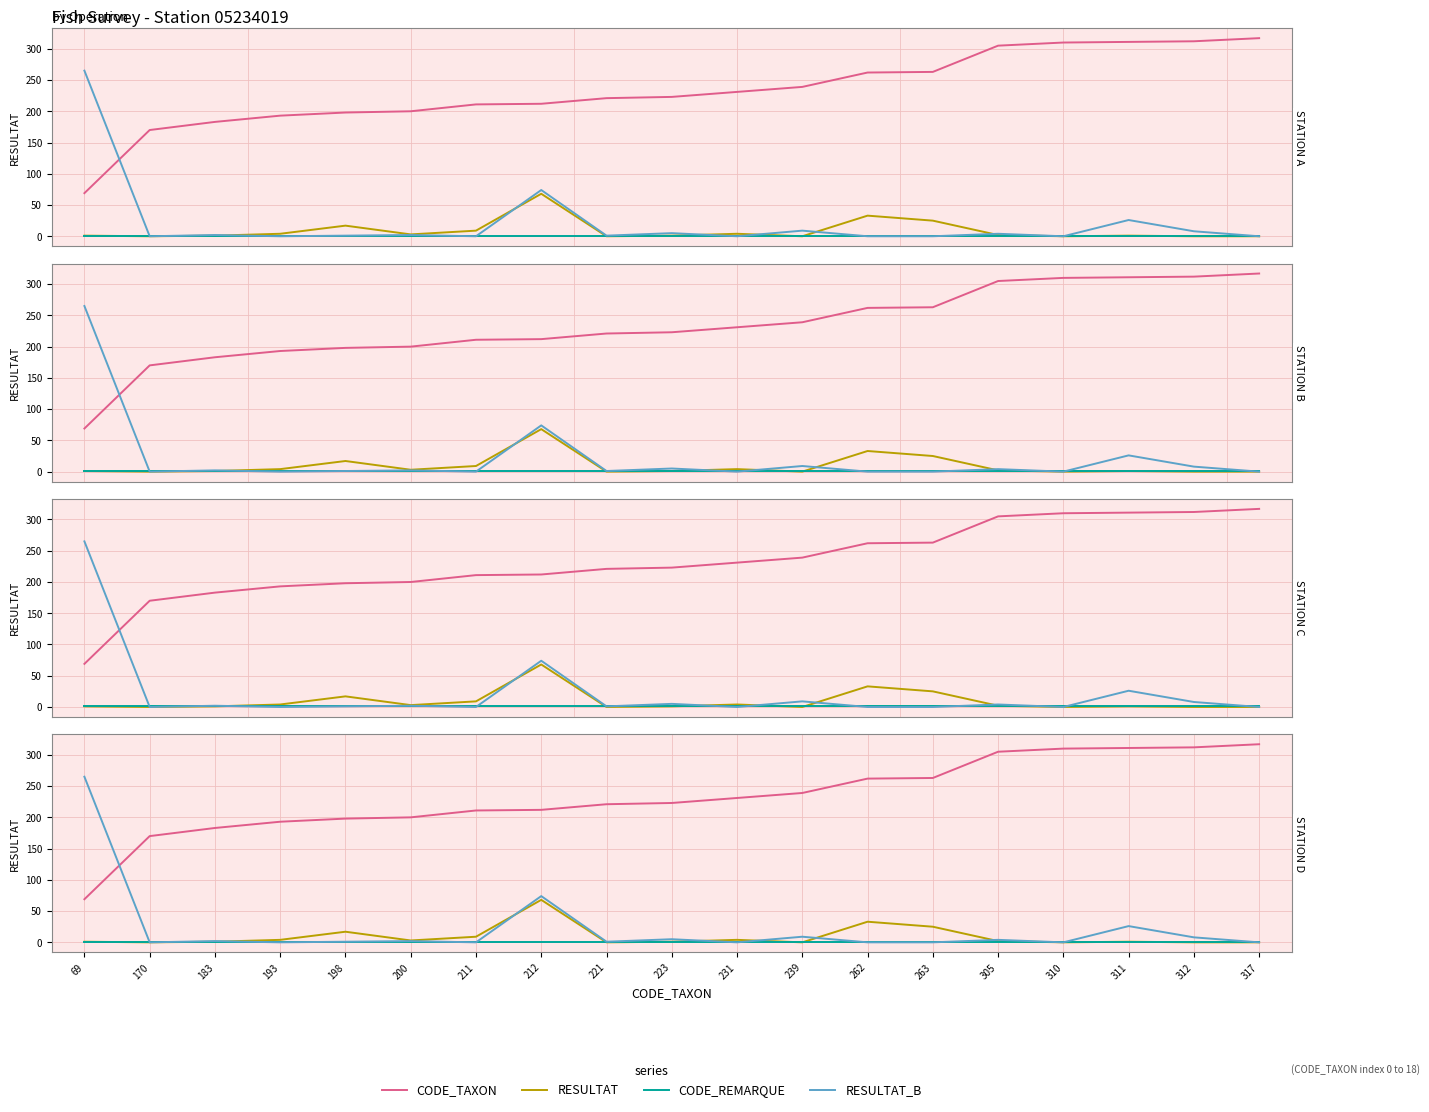

Is the value of CODE_TAXON at 221 greater than the value of RESULTAT at 221?

Yes